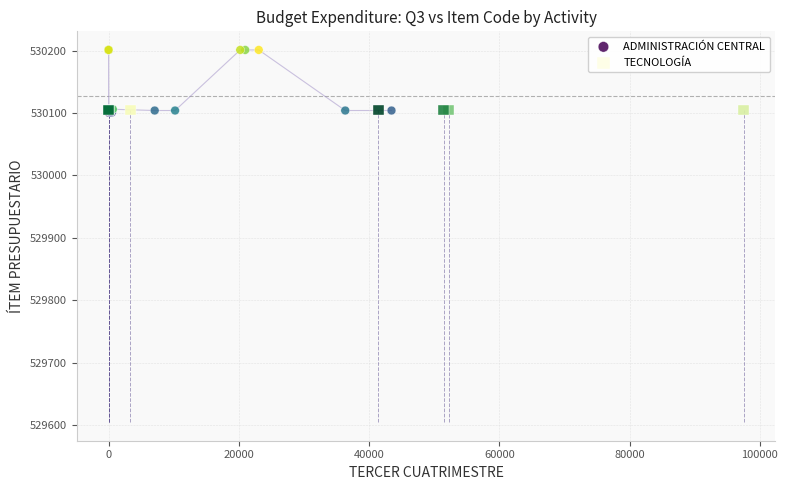

Which series contains the highest Y value?

ADMINISTRACIÓN CENTRAL